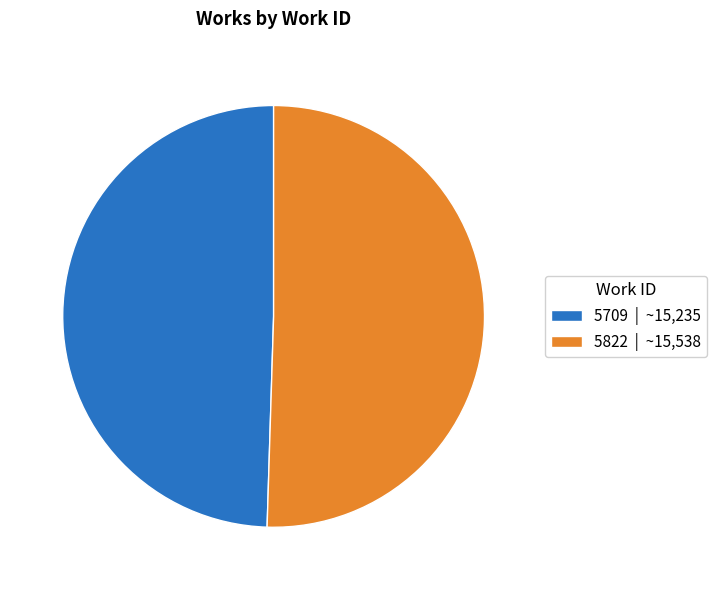

Count the number of slices in the pie.

2